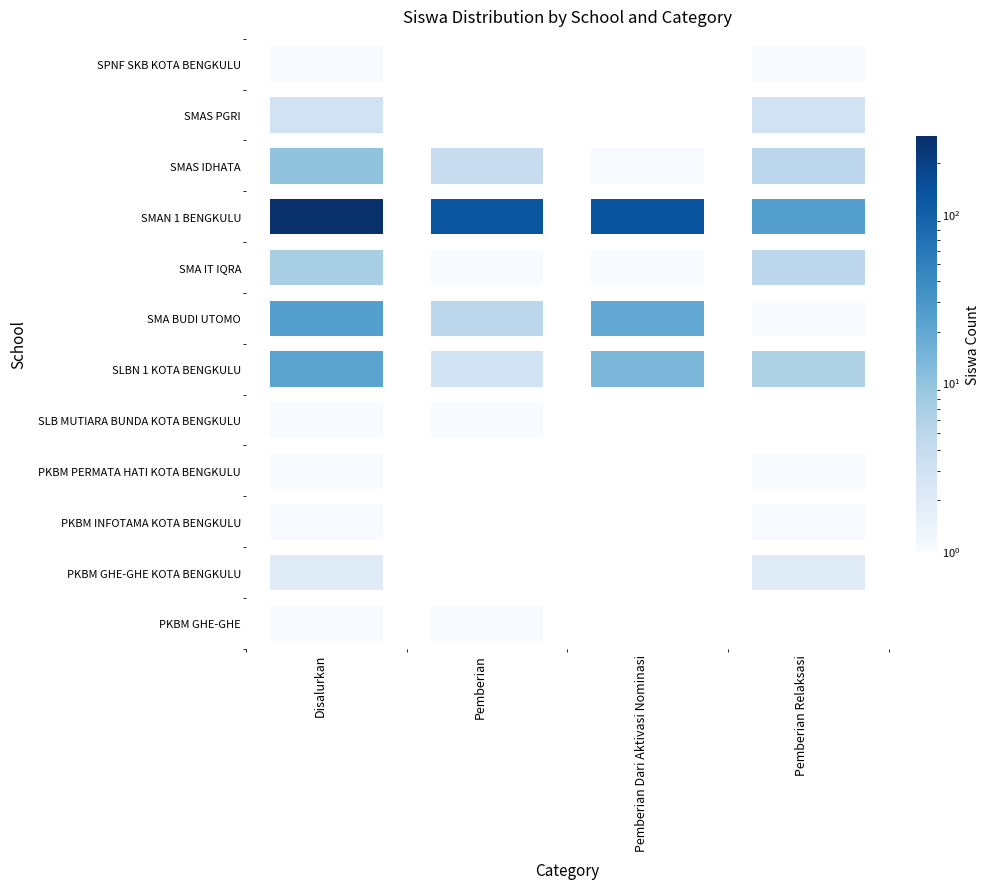

At which category is the sum across all series the highest?

Disalurkan